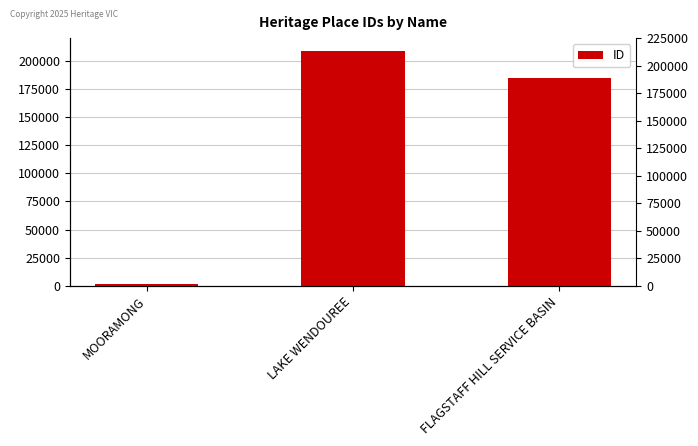

What is the label of the 2nd bar from the right?

LAKE WENDOUREE